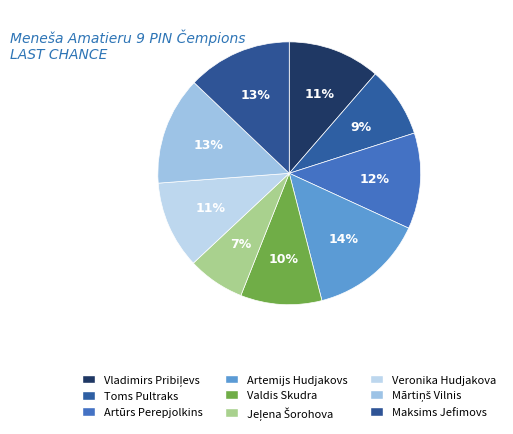

Does Veronika Hudjakova account for over 50% of the chart?

No